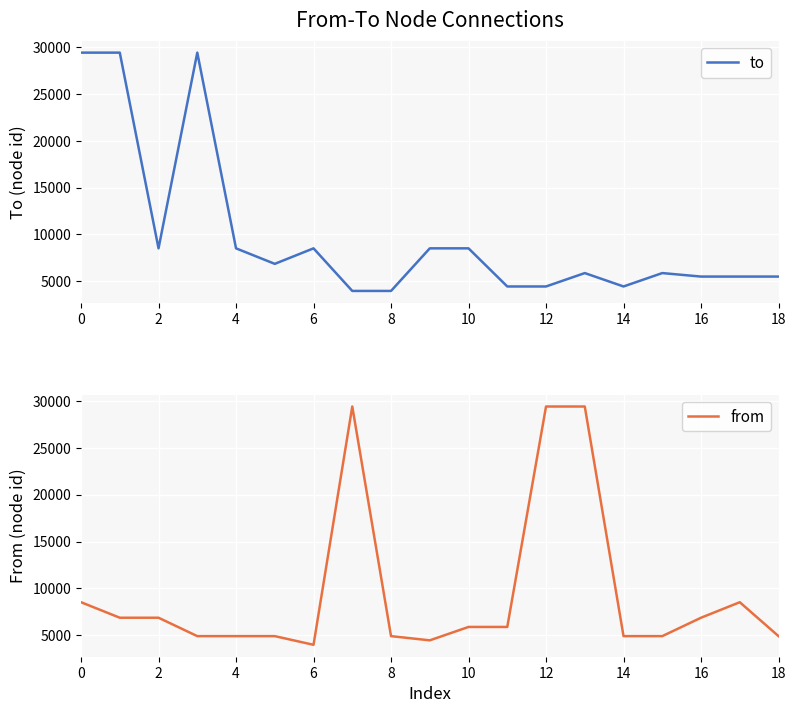

The value of to at 6 is 6289. True or false?

False